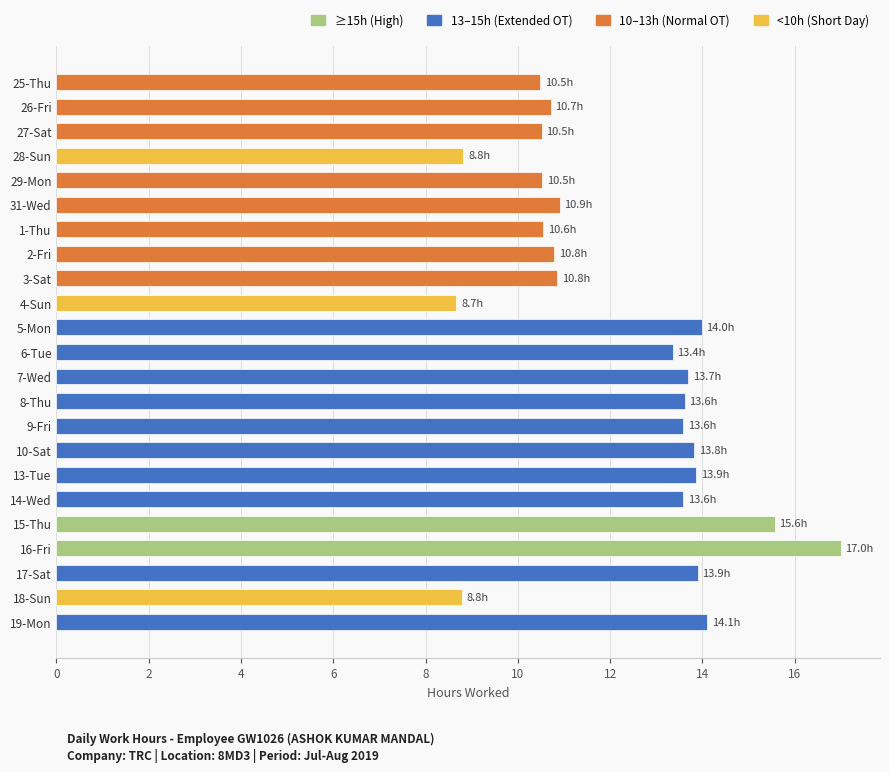

Read the value at 10-Sat.

13.8